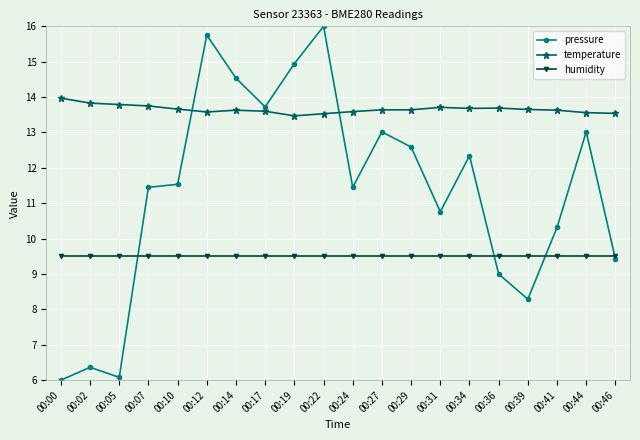

What is the sum of the humidity values at 00:00 and 00:10?

19.0